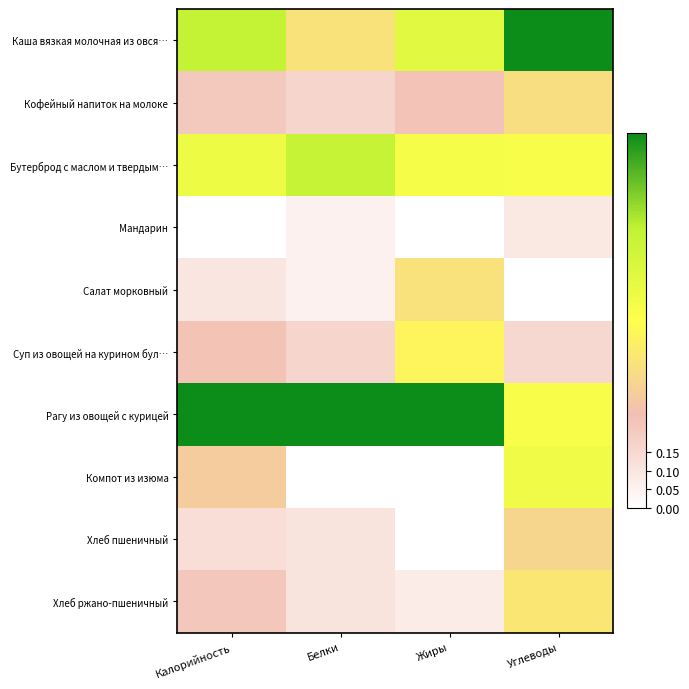

At which category is the sum across all series the highest?

Углеводы